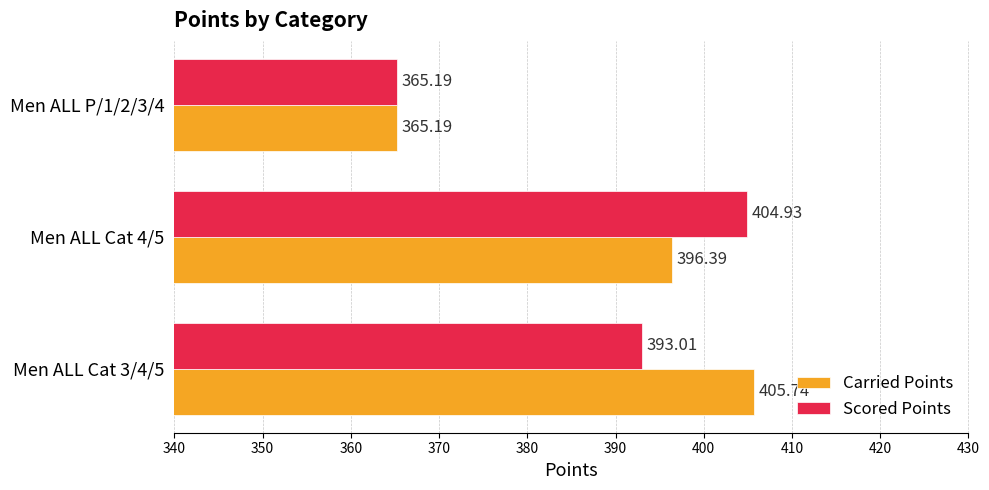

What is the difference between the highest and lowest values at Men ALL Cat 3/4/5?

12.7